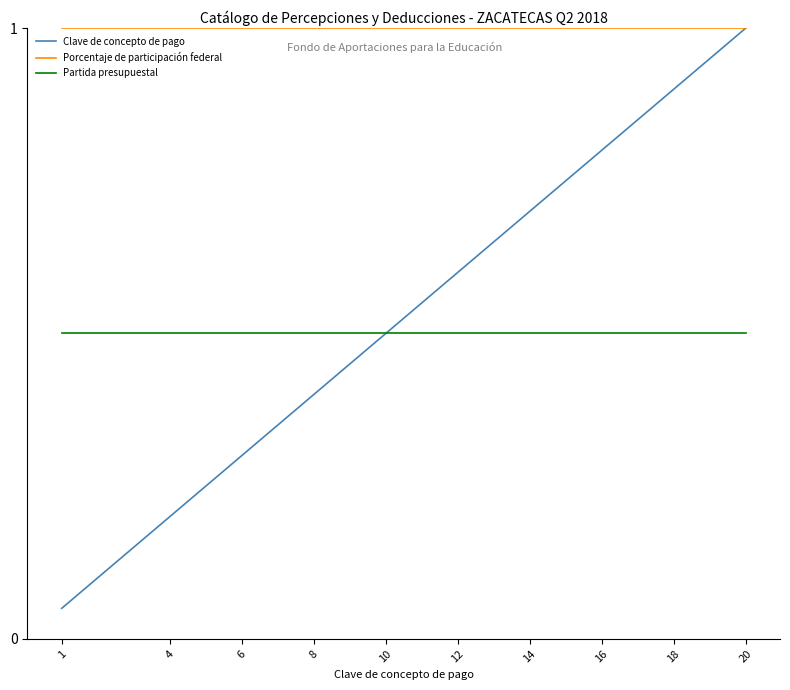

True or false: Porcentaje de participación federal and Partida presupuestal intersect in this chart.

False